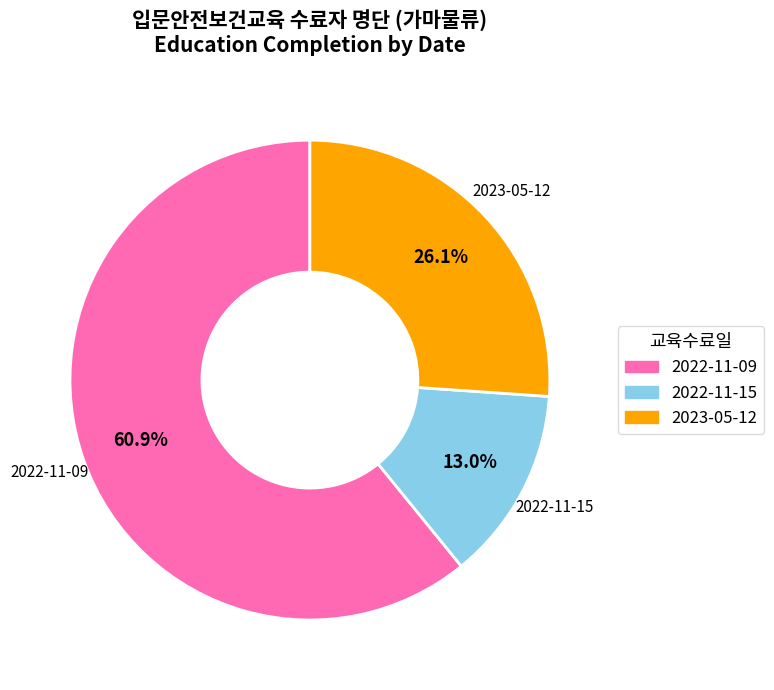

Count the number of slices in the pie.

3